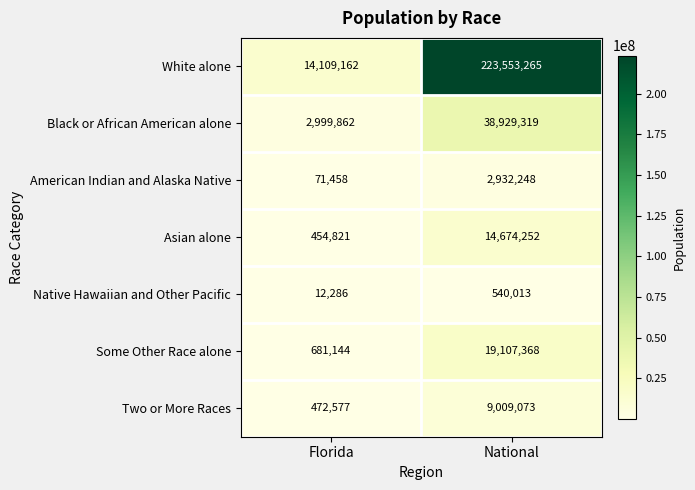

Reading left to right, what are all the values shown in this chart?

White alone: 14109162	223553265
Black or African American alone: 2999862	38929319
American Indian and Alaska Native: 71458	2932248
Asian alone: 454821	14674252
Native Hawaiian and Other Pacific: 12286	540013
Some Other Race alone: 681144	19107368
Two or More Races: 472577	9009073